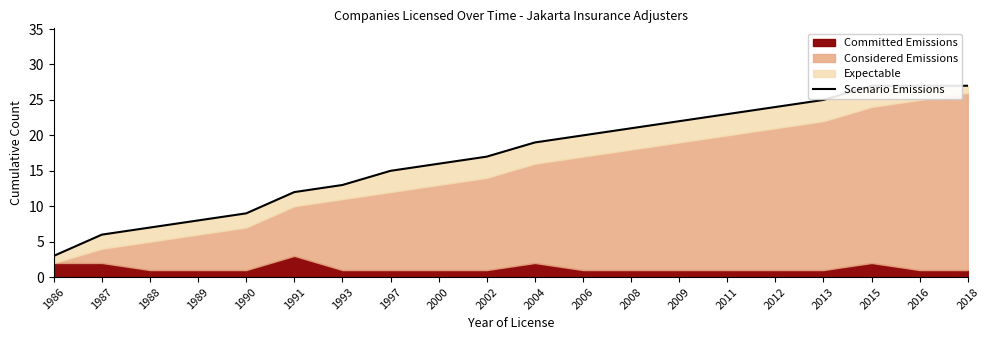

What is the approximate value at 2018, to the nearest 5?

25